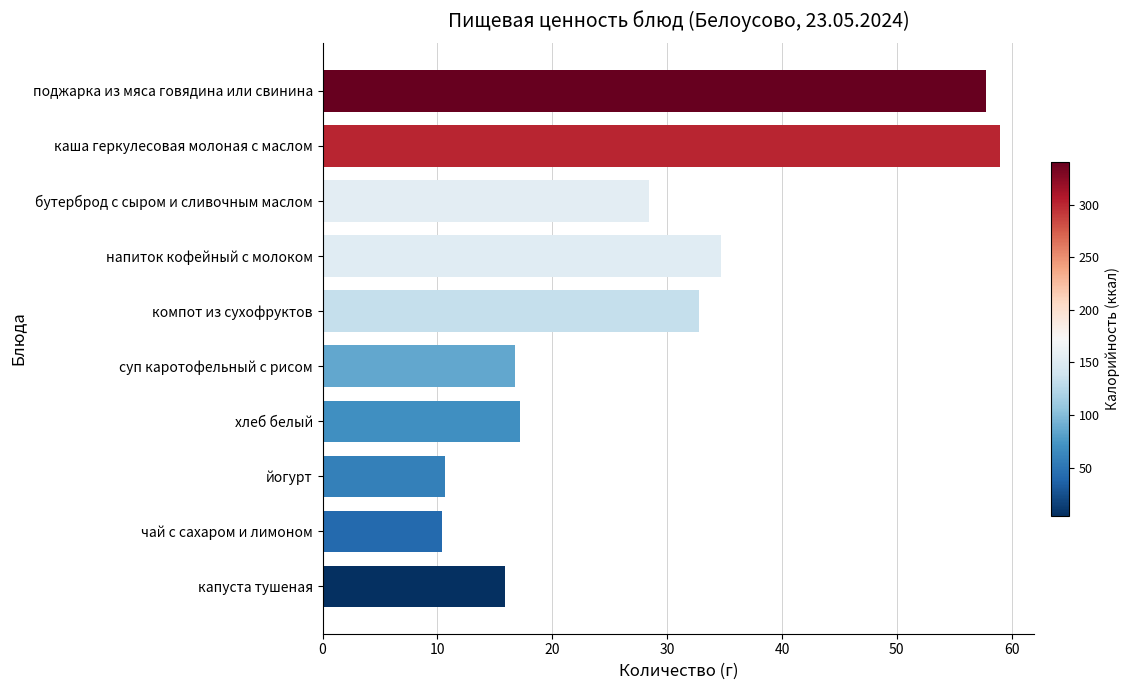

Is it true that the value at компот из сухофруктов is 48.4?

False